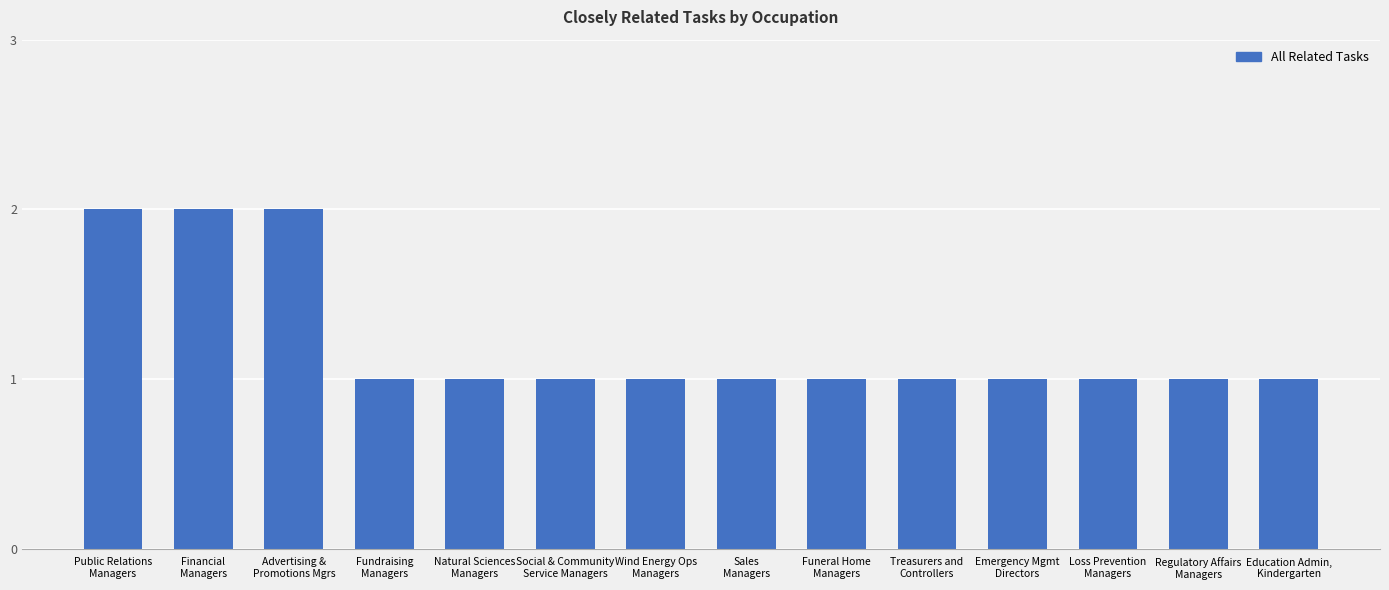

Does the chart contain any negative values?

No